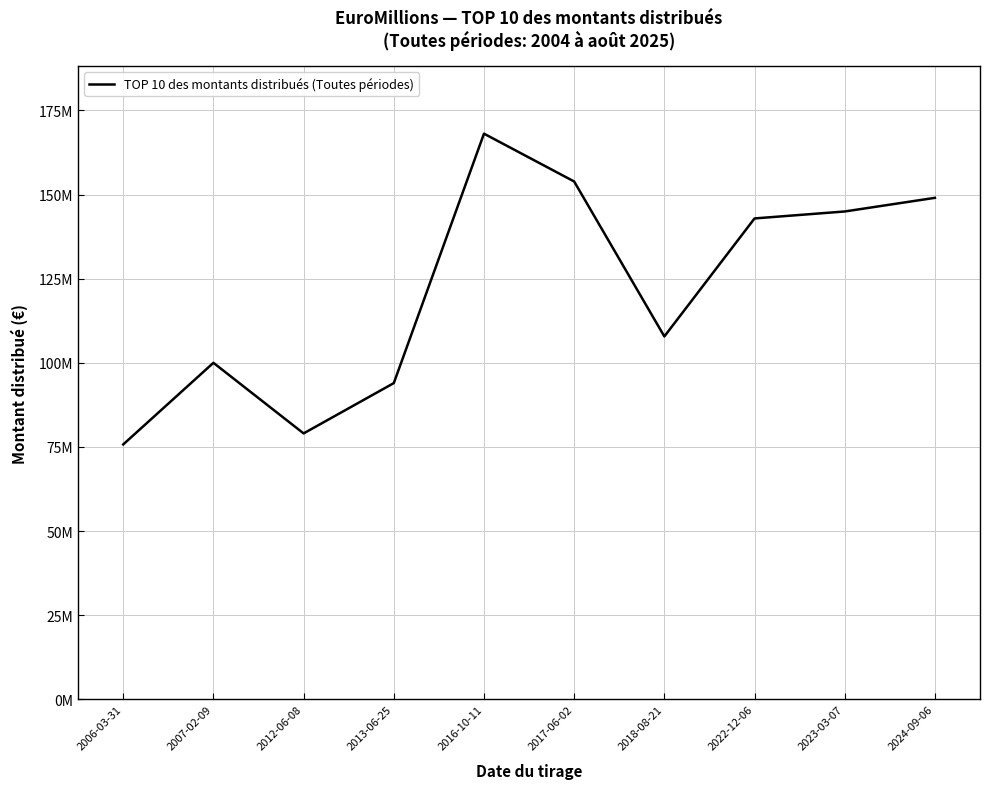

At which category does the chart reach its peak across all series?

2016-10-11